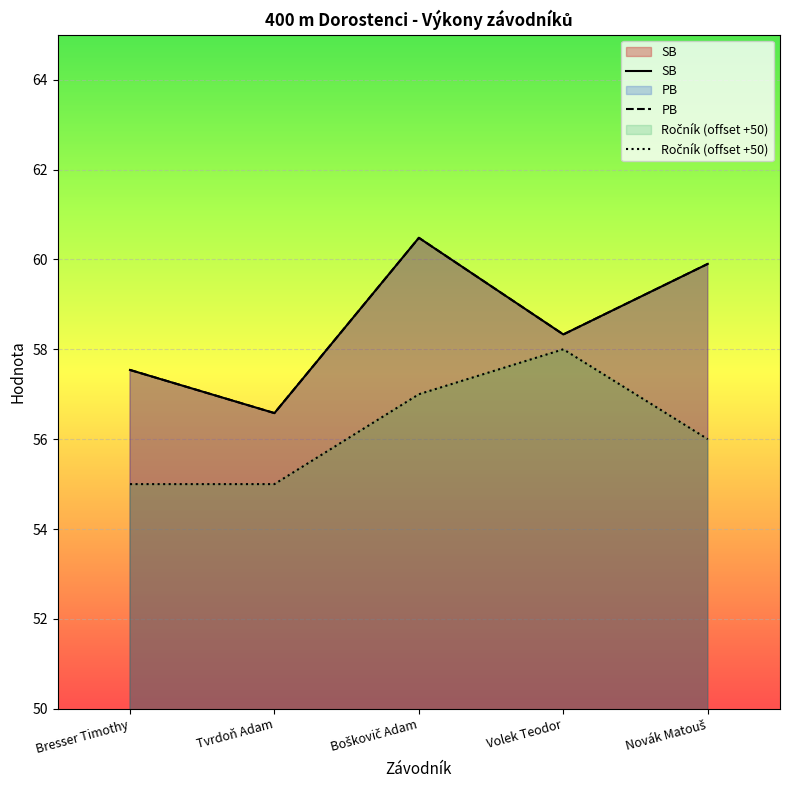

How many categories are shown in the chart?

5